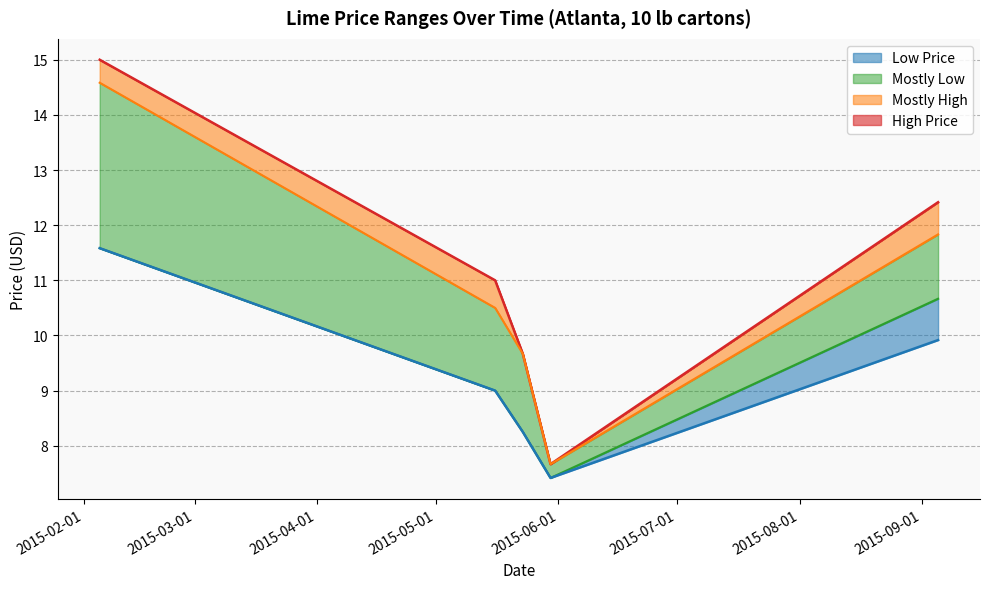

True or false: Low Price and Mostly Low intersect in this chart.

False